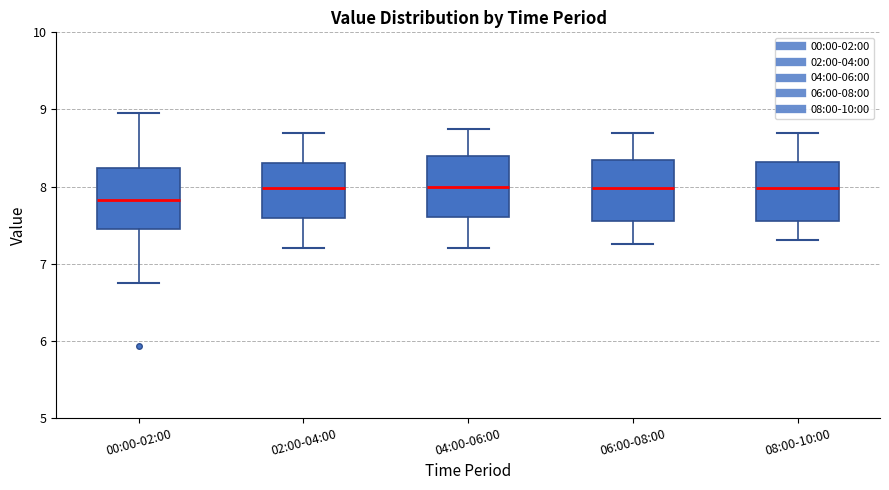

Where does the median line of the box for 04:00-06:00 sit on the y-axis? The values are not printed on the chart, so give them approximately, as read against the axis.

8.0